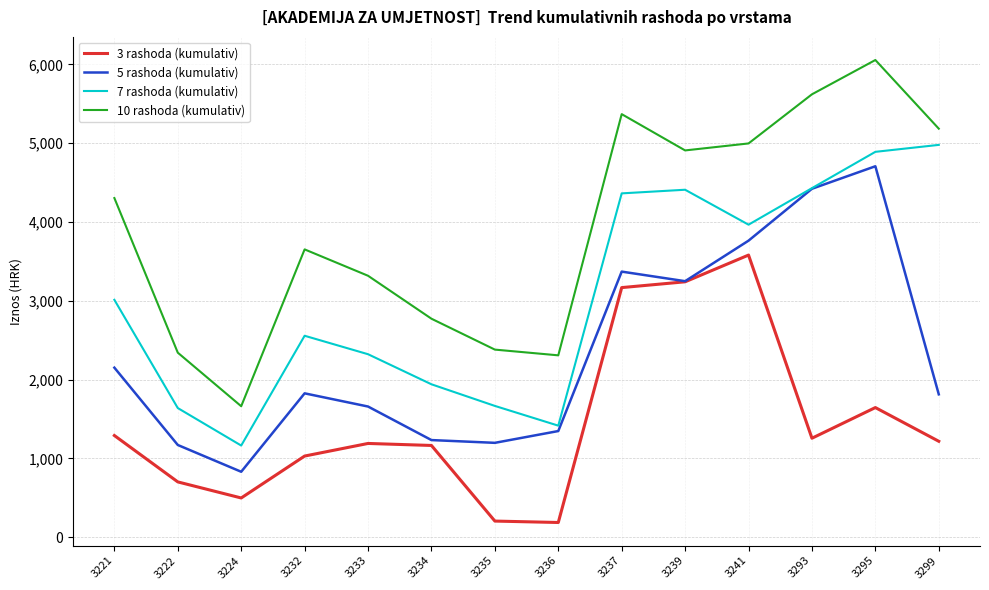

What is the minimum value for 7 rashoda (kumulativ)?

1164.2